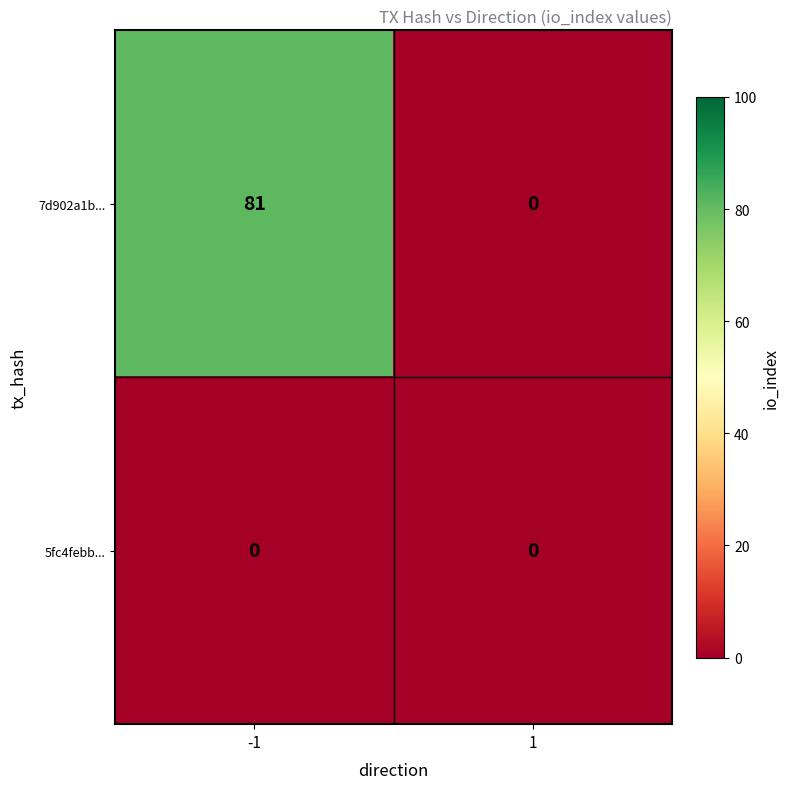

The 7d902a1b... series shows 52 at 1. True or false?

False